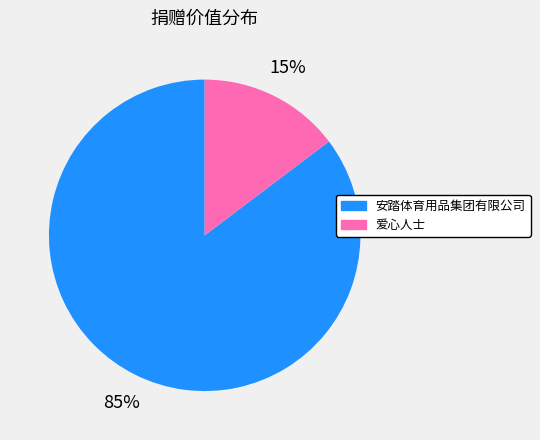

What percentage is the 爱心人士 slice, to the nearest percent?

15%